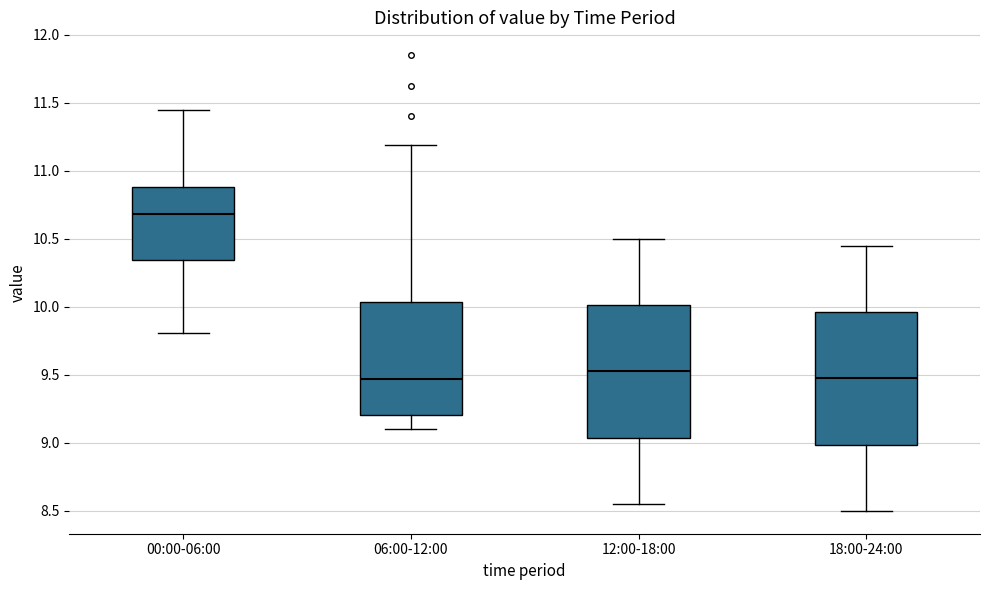

Reading left to right, read every box against the y-axis: the position of its median line, the range the box covers, and the ends of its whiskers. The values are not printed on the chart, so give them approximately, as read against the axis.

00:00-06:00: median 10.70, box 10.35 to 10.90, whiskers 9.80 to 11.45
06:00-12:00: median 9.45, box 9.20 to 10.05, whiskers 9.10 to 11.20
12:00-18:00: median 9.55, box 9.05 to 10.00, whiskers 8.55 to 10.50
18:00-24:00: median 9.50, box 9.00 to 9.95, whiskers 8.50 to 10.45